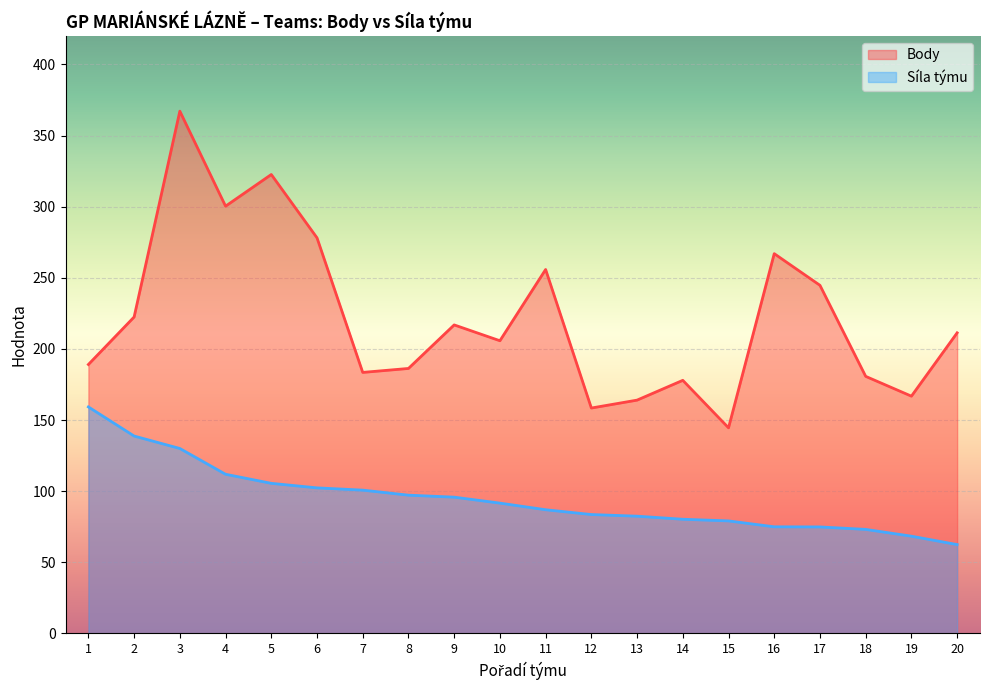

True or false: Body and Síla týmu cross at least once.

False